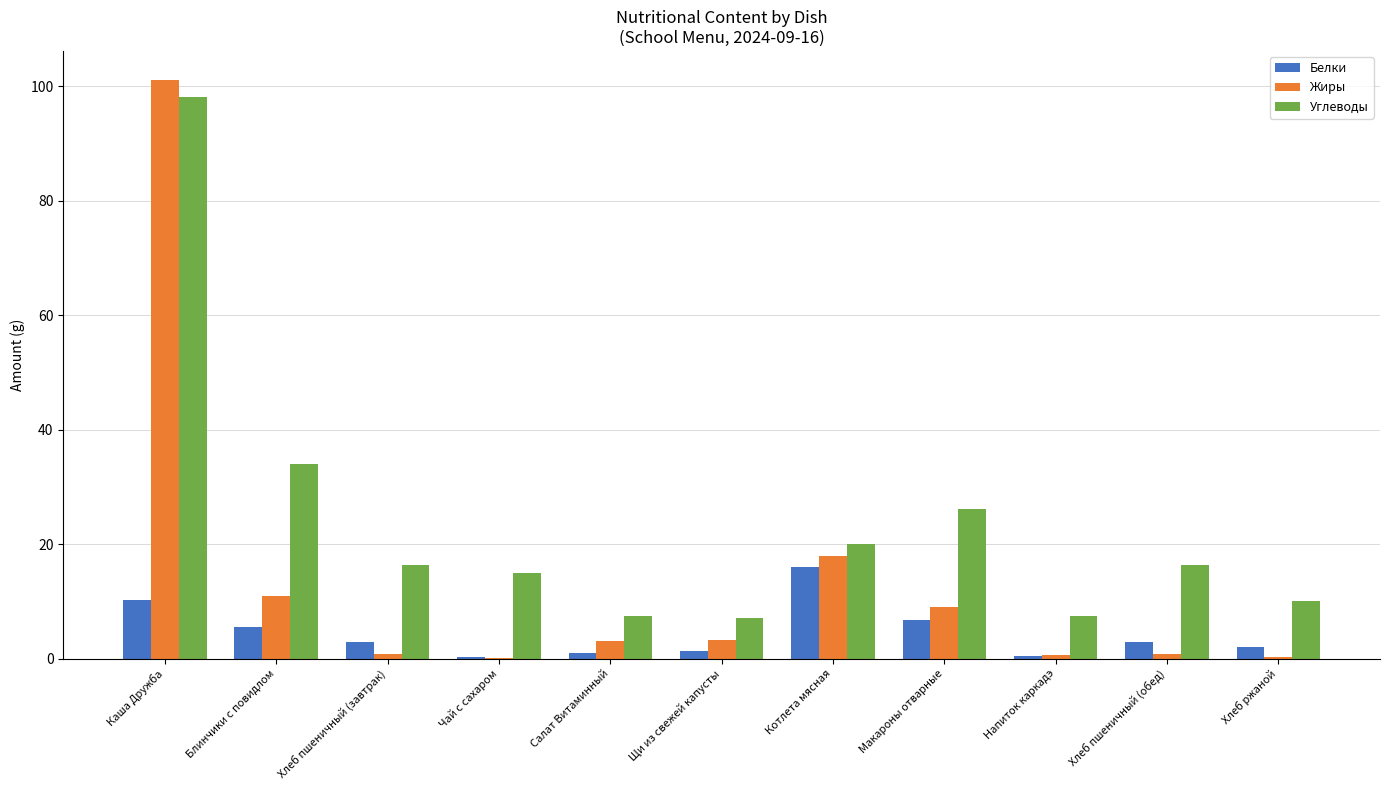

The value of Жиры at Блинчики с повидлом is 18.9. True or false?

False